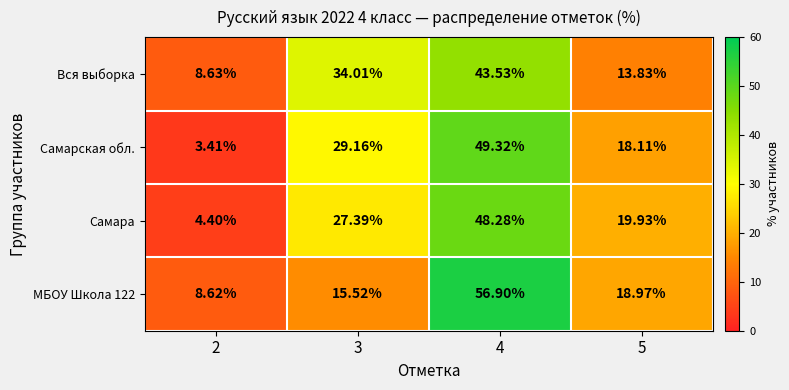

Which series changed the most between 3 and 5?

Вся выборка